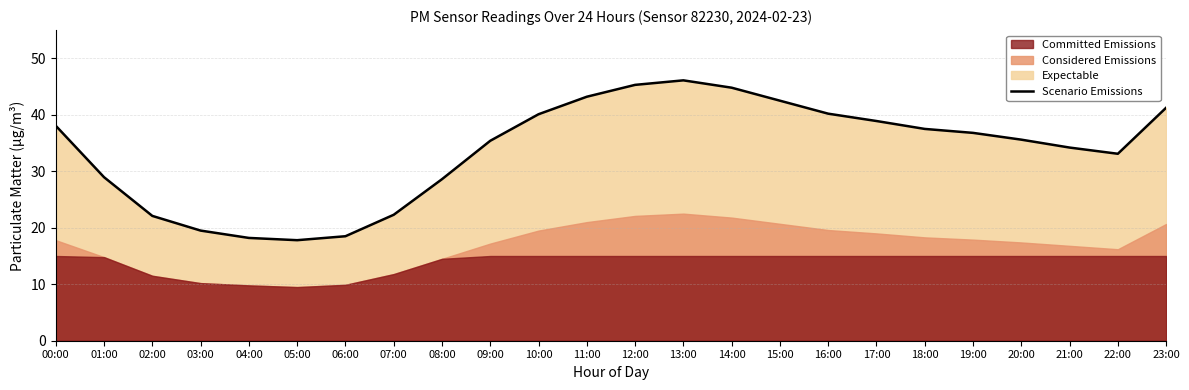

Which category has the lowest value across all series?

05:00